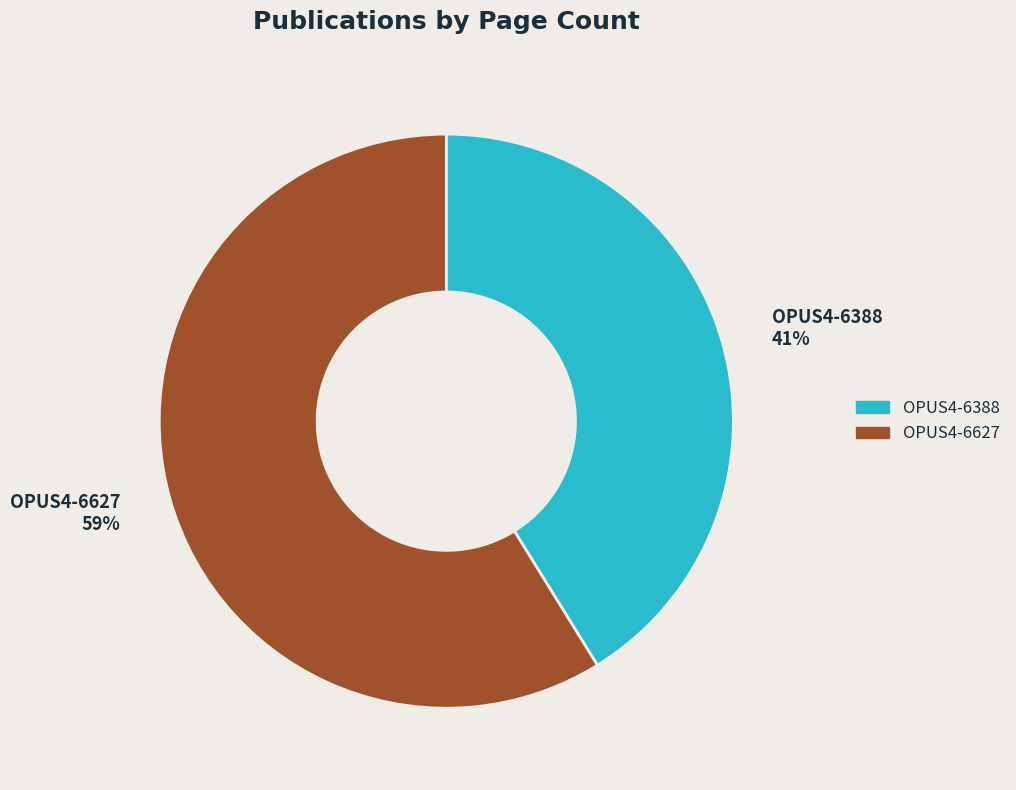

To the nearest percent, what percentage of the pie is OPUS4-6388?

41%